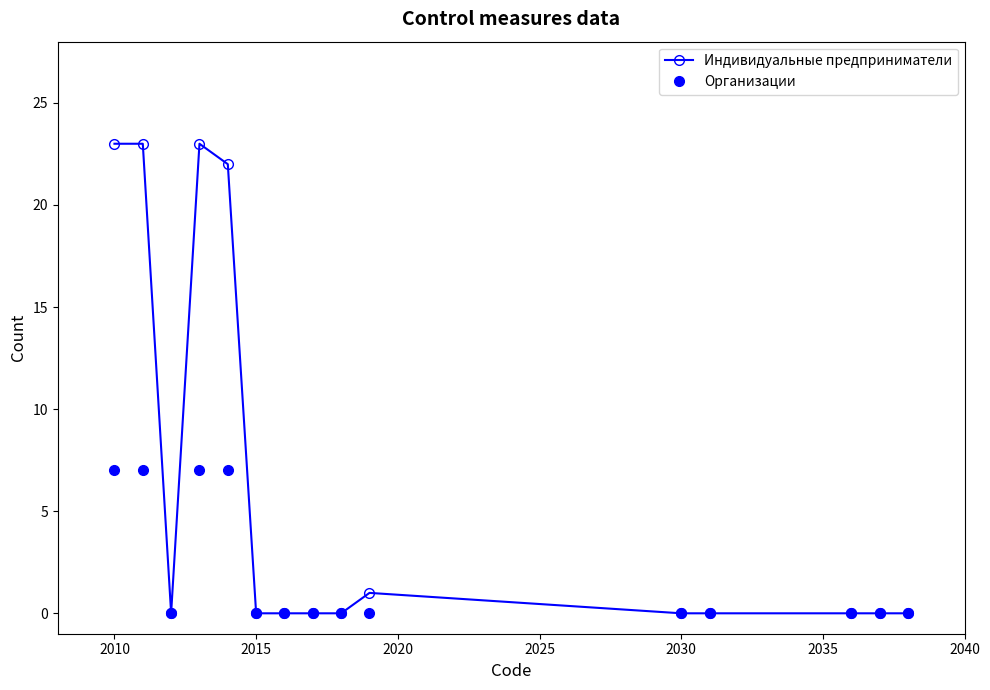

True or false: Индивидуальные предприниматели has more than 1 interior local peaks.

True